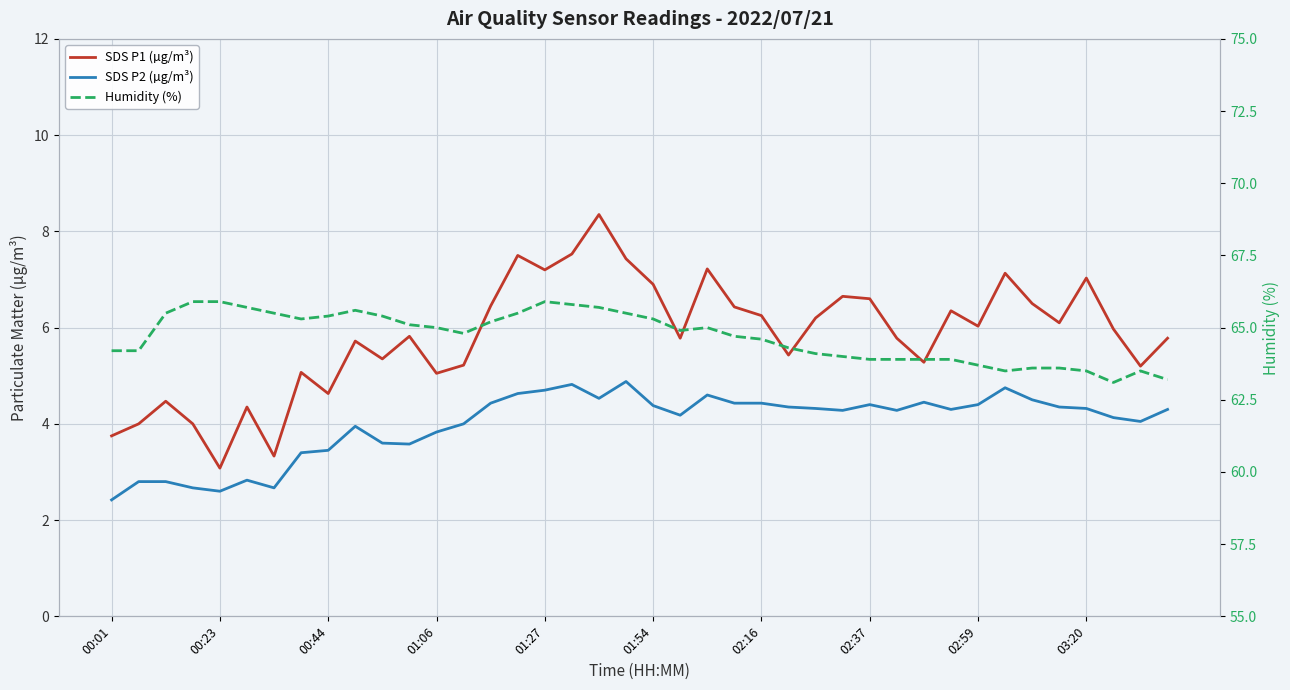

How many lines are shown in the chart?

3